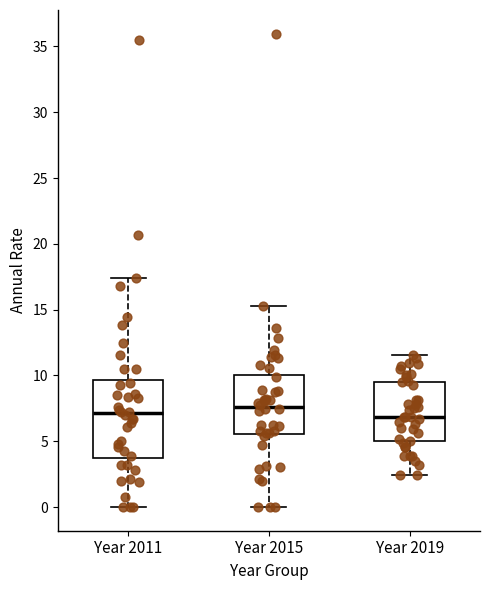

Where is the lower edge of the box for Year 2011 on the y-axis? The values are not printed on the chart, so give them approximately, as read against the axis.

3.5